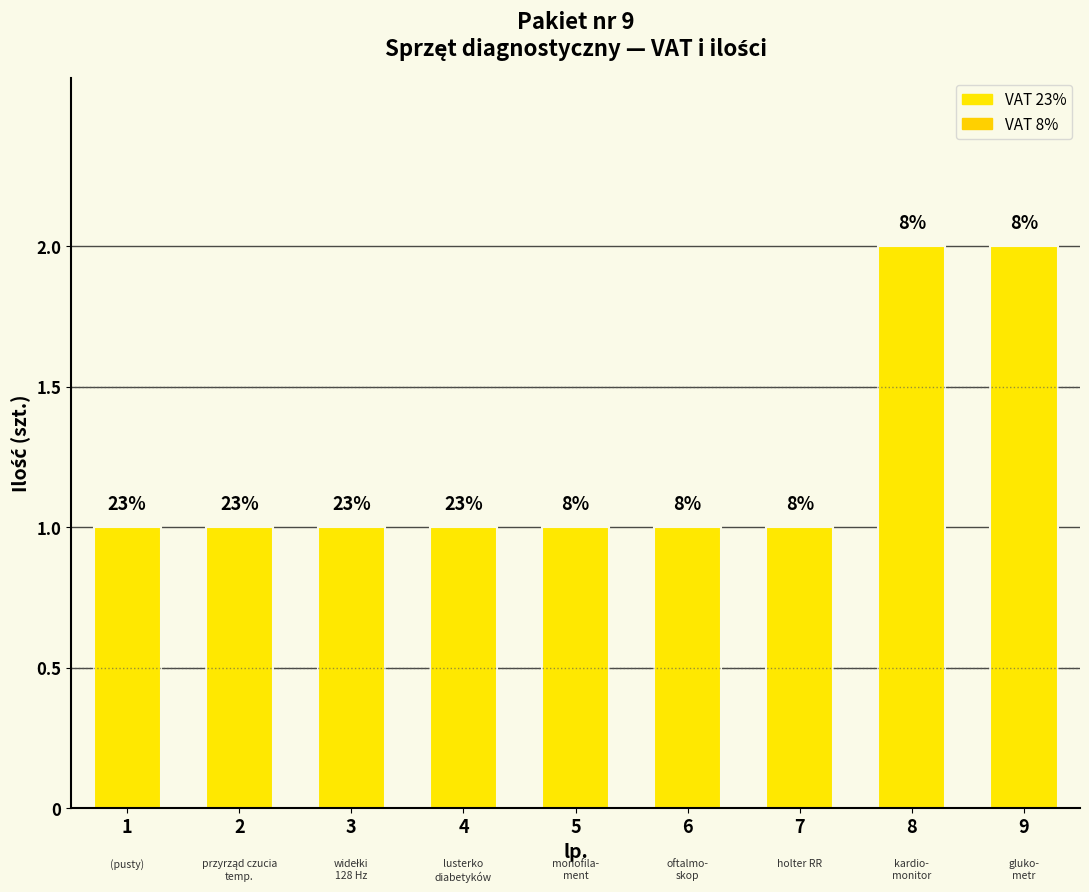

Does the chart contain any negative values?

No